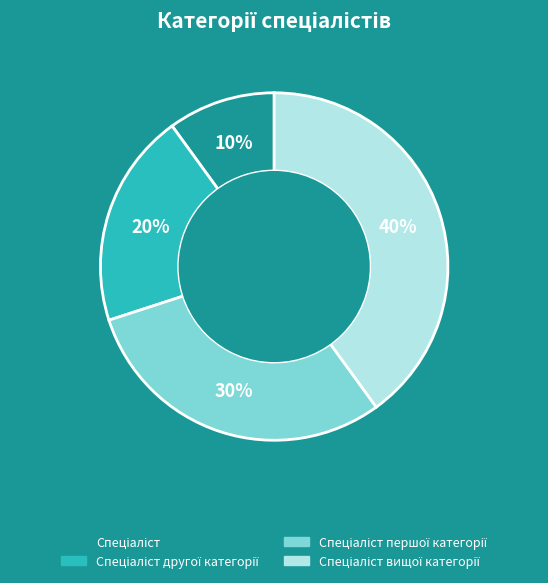

To the nearest percent, what is the average slice percentage?

25%